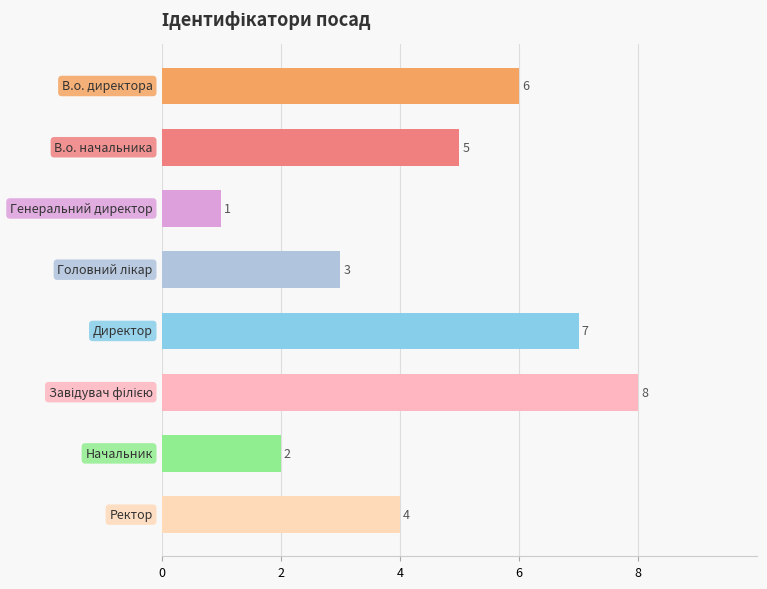

What is the value of the 3rd bar from the top?

1